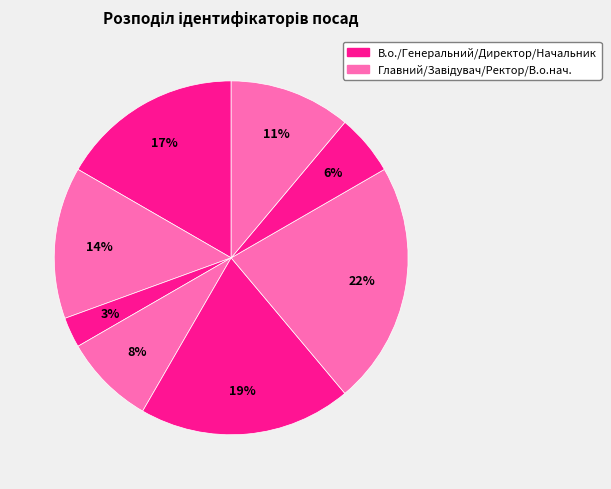

How many slices are in this pie chart?

8